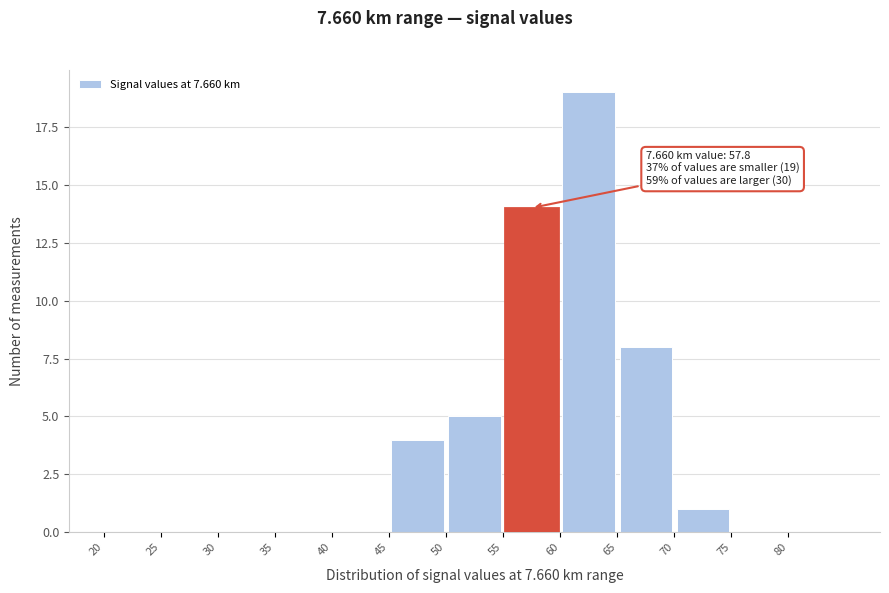

Which range on the x-axis has the tallest bar?

60 to 65